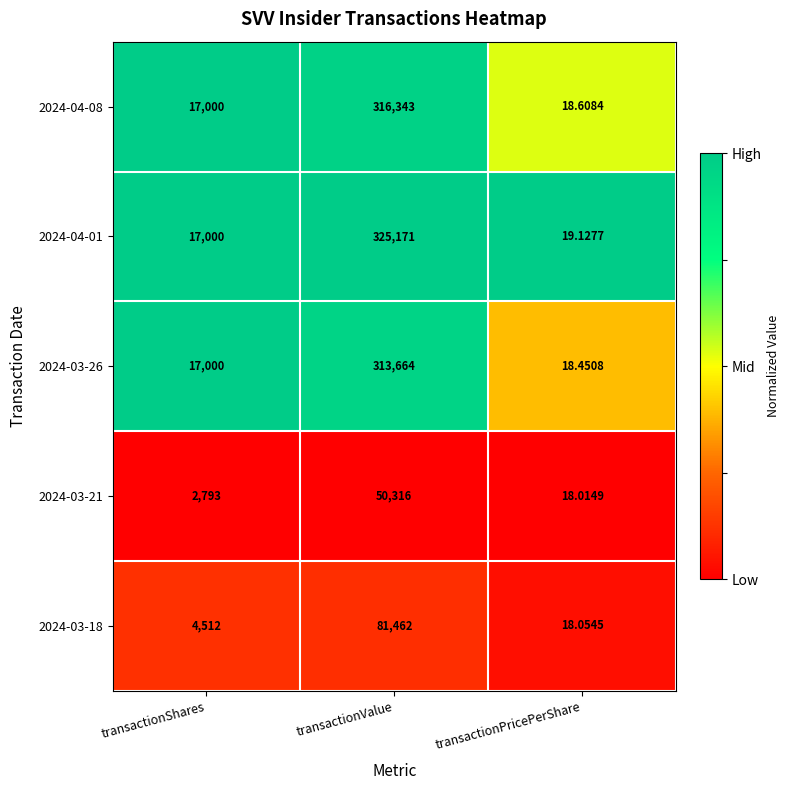

Which category has the lowest value in the 2024-03-18 series?

transactionPricePerShare